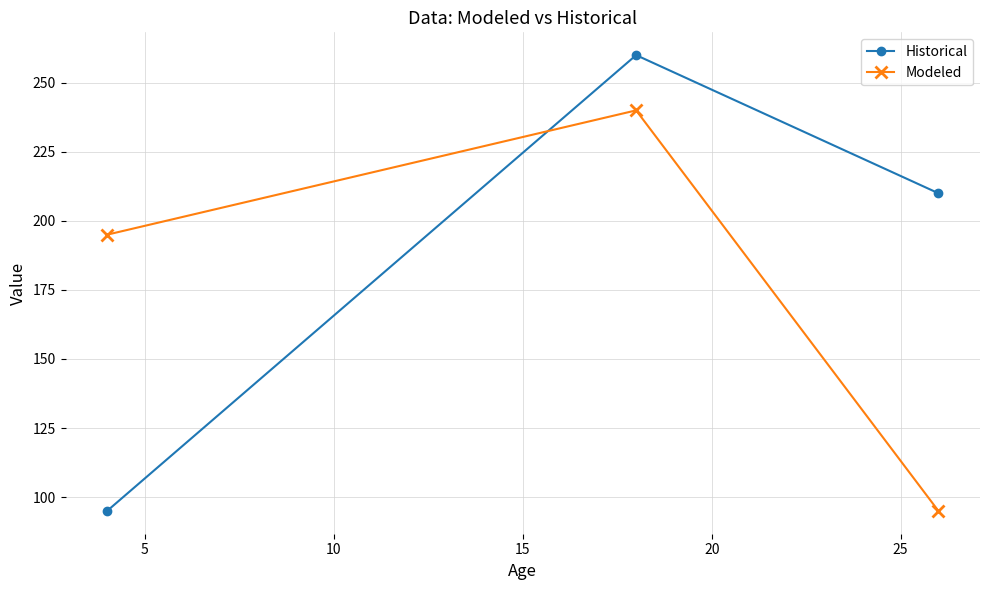

At how many categories does at least one series exceed 193?

3